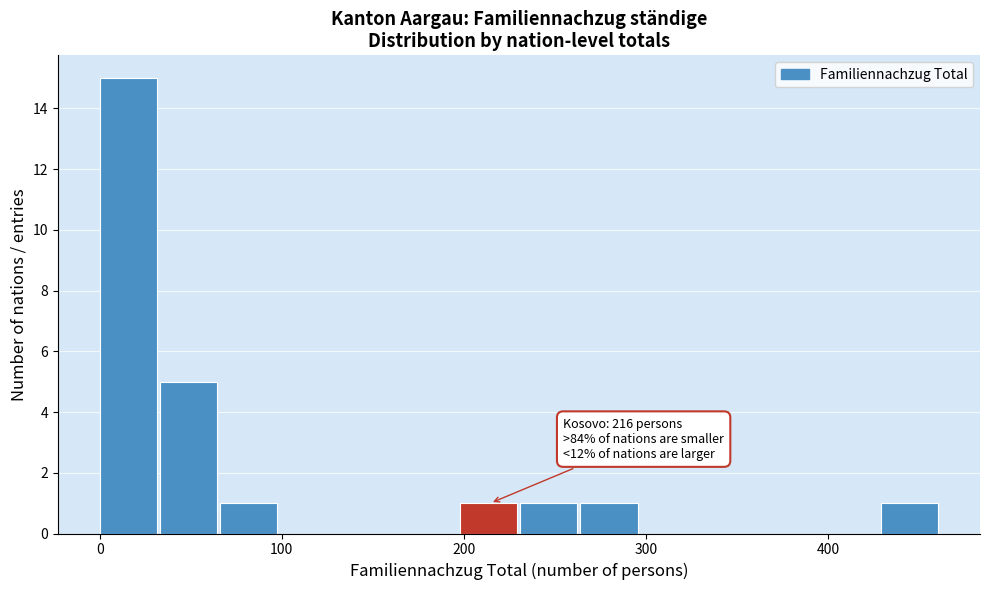

Around what value on the x-axis is the tallest bar? Give the approximate position of its centre, as read against the axis.

20